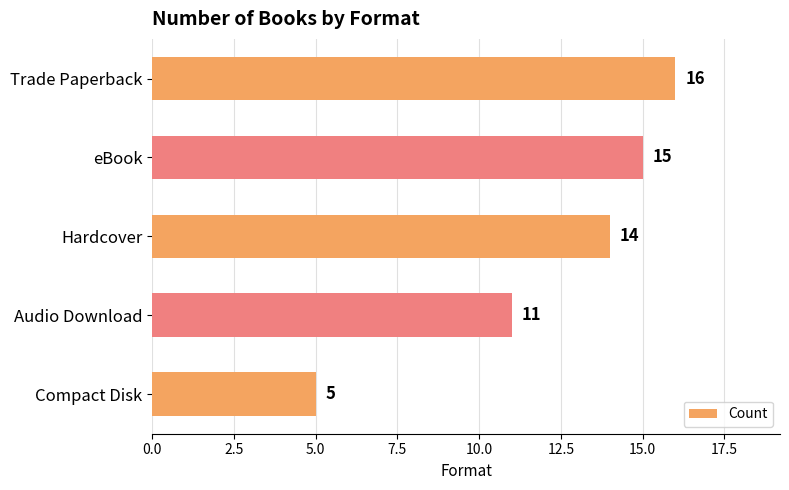

Rank the categories by value from highest to lowest.

Trade Paperback, eBook, Hardcover, Audio Download, Compact Disk